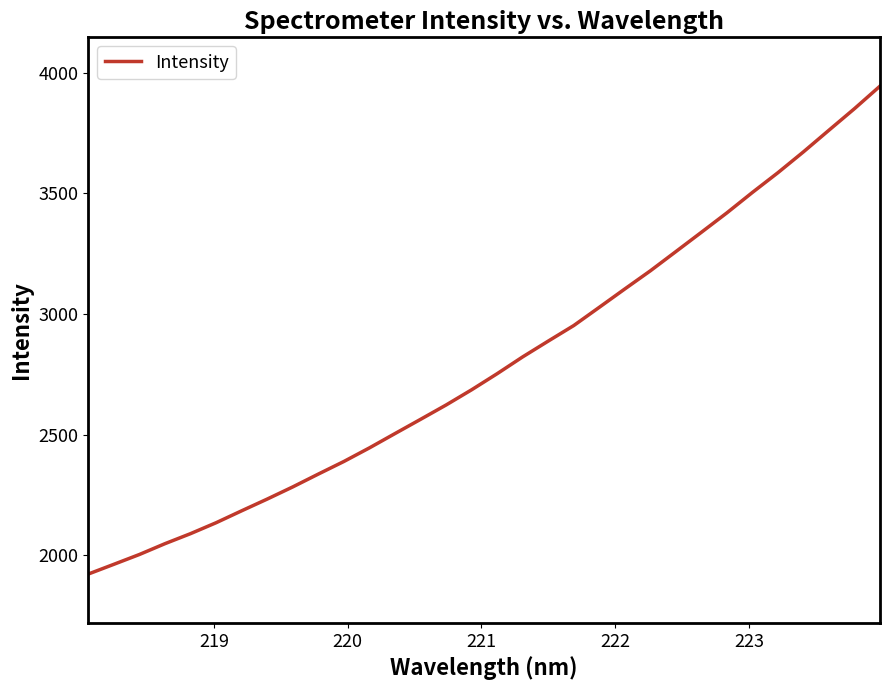

What is the minimum value shown in the chart?

1921.3